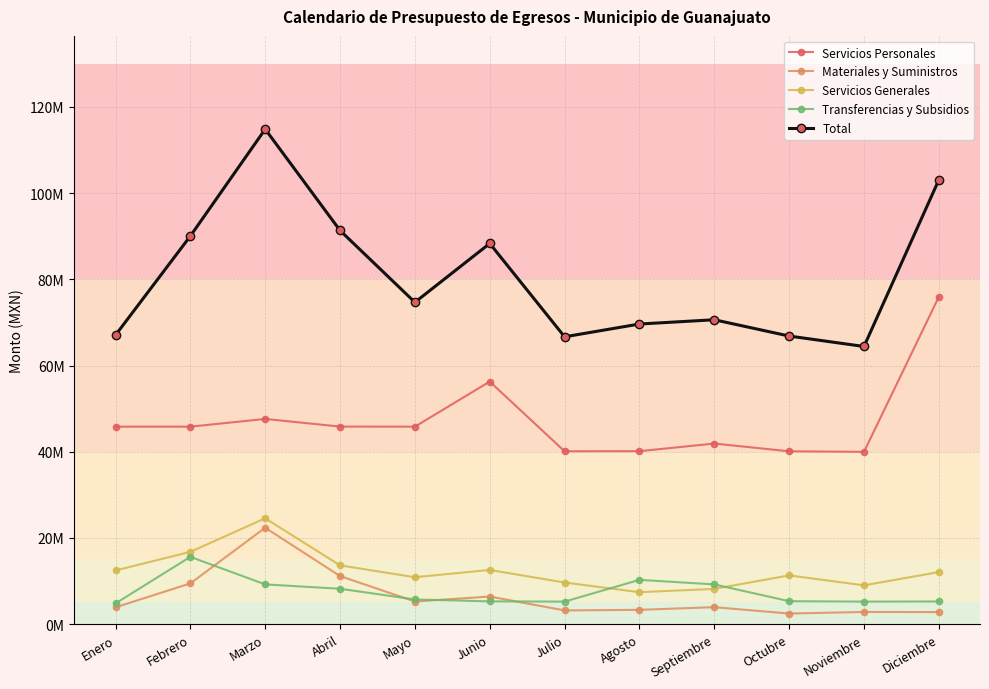

True or false: Servicios Personales and Servicios Generales intersect in this chart.

False